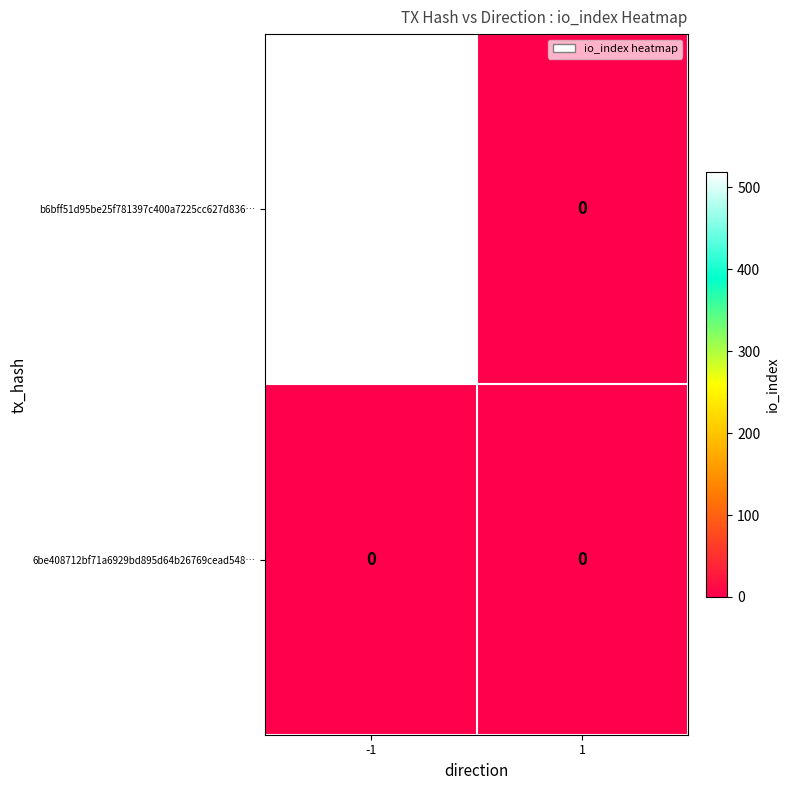

The b6bff51d95be25f781397c400a7225cc627d836… series shows 261 at 1. True or false?

False